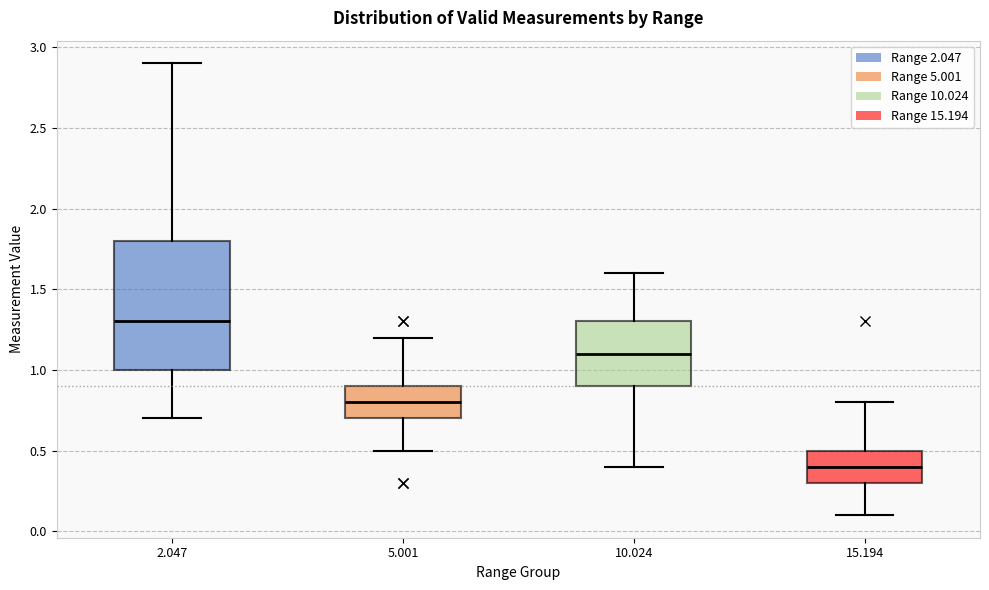

Reading left to right, read every box against the y-axis: the position of its median line, the range the box covers, and the ends of its whiskers. The values are not printed on the chart, so give them approximately, as read against the axis.

2.047: median 1.3, box 1.0 to 1.8, whiskers 0.7 to 2.9
5.001: median 0.8, box 0.7 to 0.9, whiskers 0.5 to 1.2
10.024: median 1.1, box 0.9 to 1.3, whiskers 0.4 to 1.6
15.194: median 0.4, box 0.3 to 0.5, whiskers 0.1 to 0.8